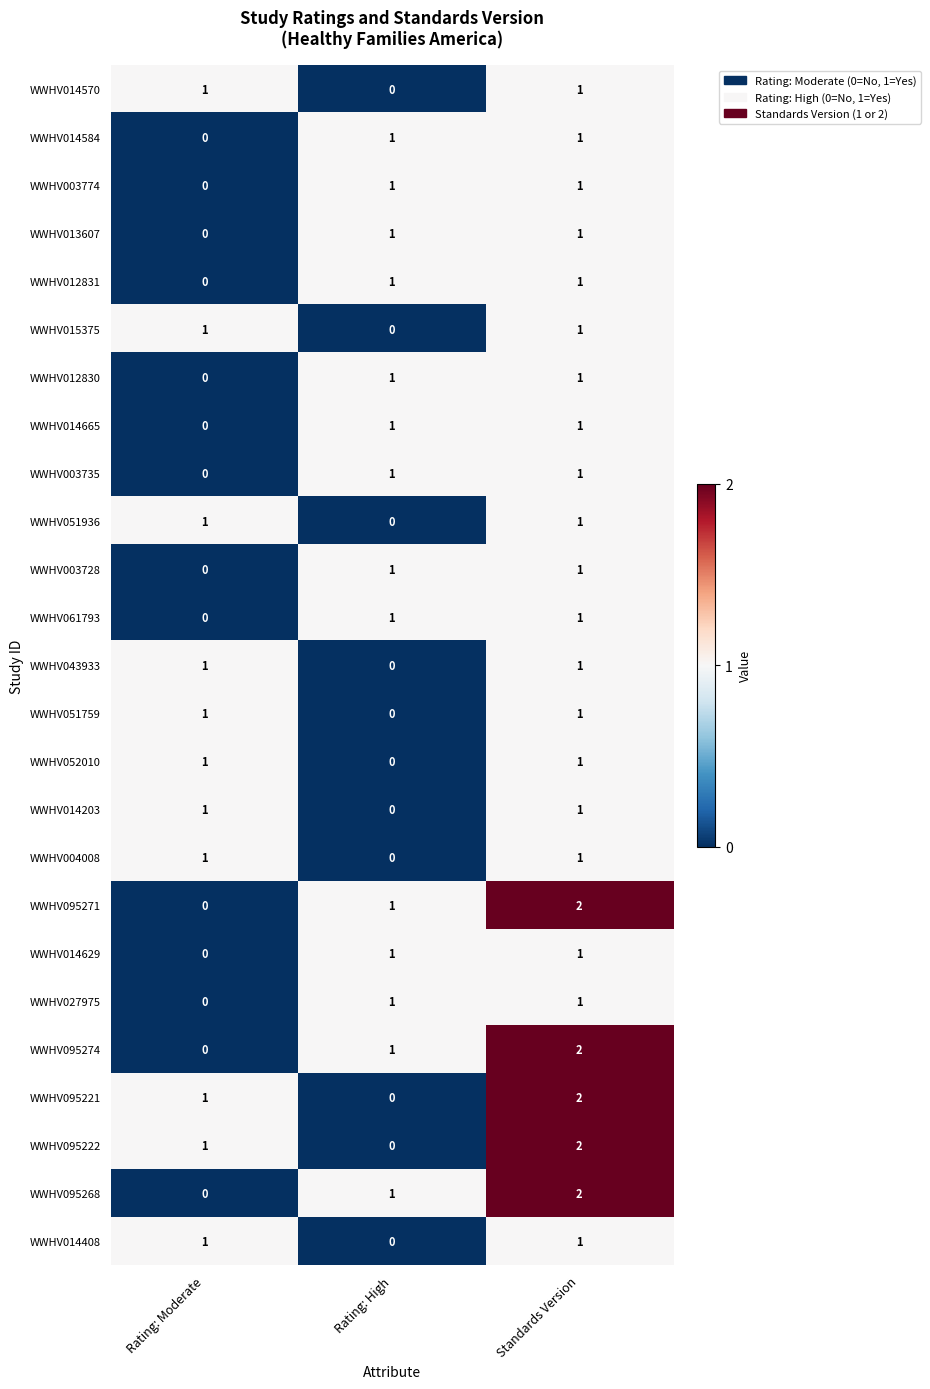

How many categories are shown in the chart?

3